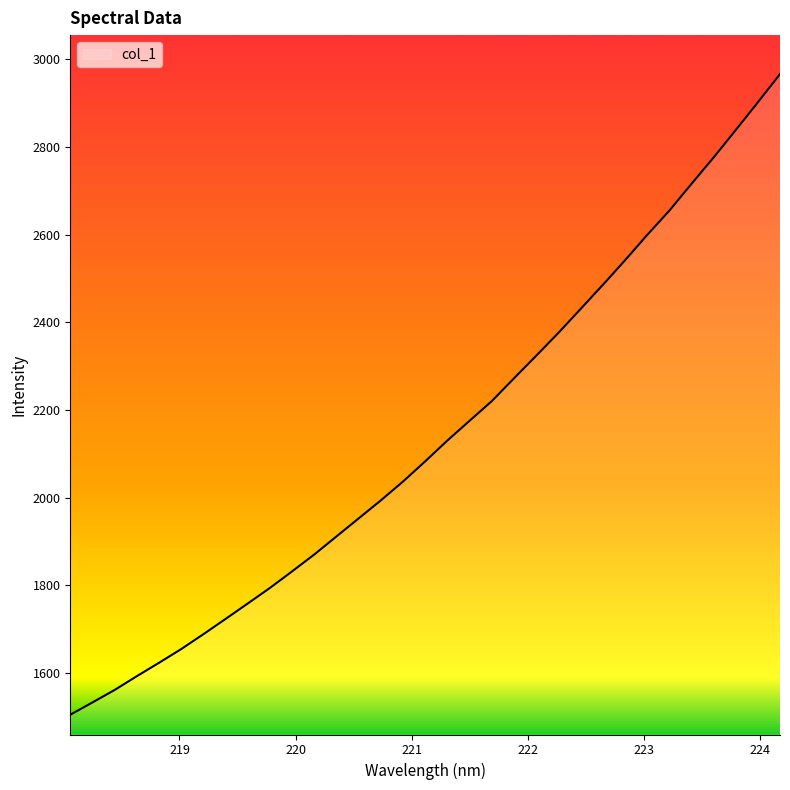

Count the number of values greater than 2082.

17